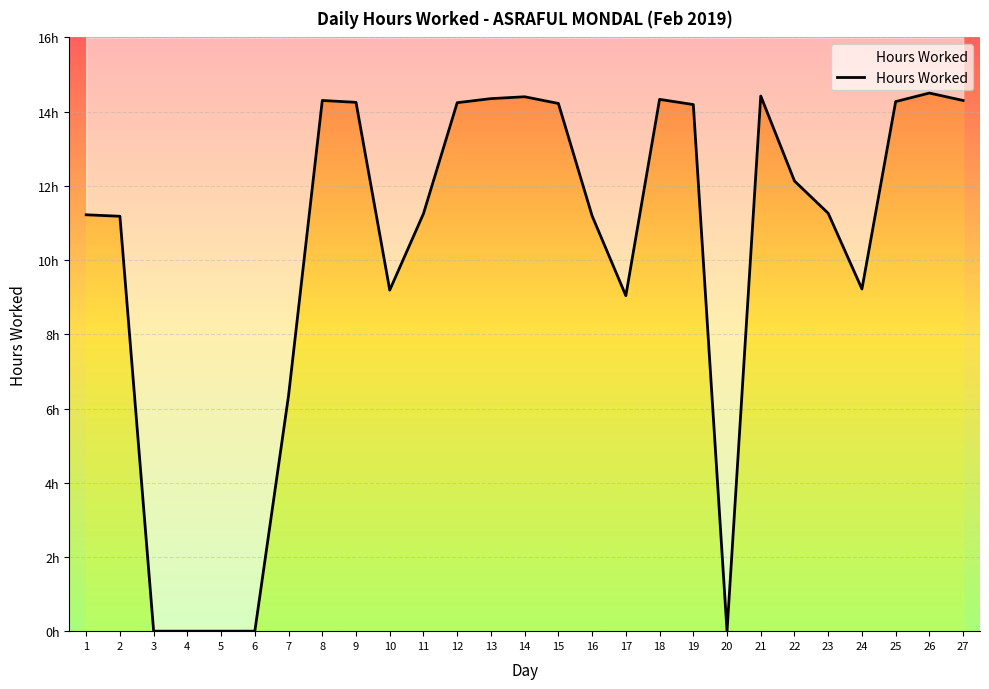

What is the change in value from 2 to 17?

-2.1